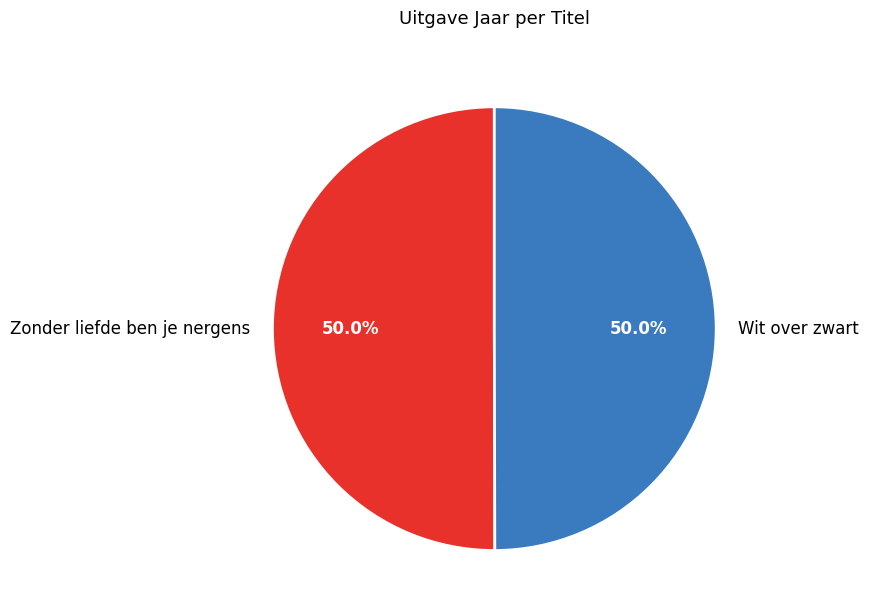

The Zonder liefde ben je nergens slice represents 50% of the pie. True or false?

True